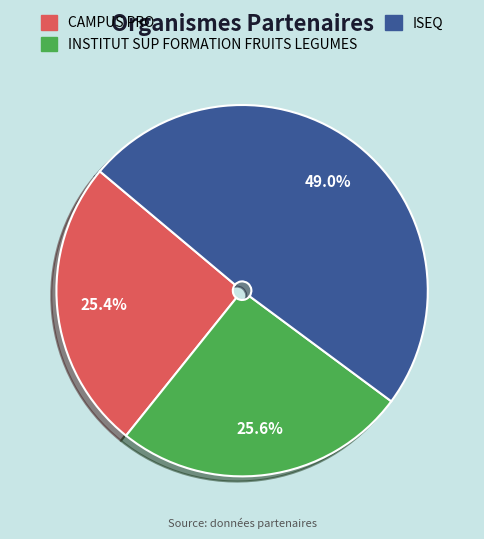

To the nearest percent, what percentage of the pie is ISEQ?

49%